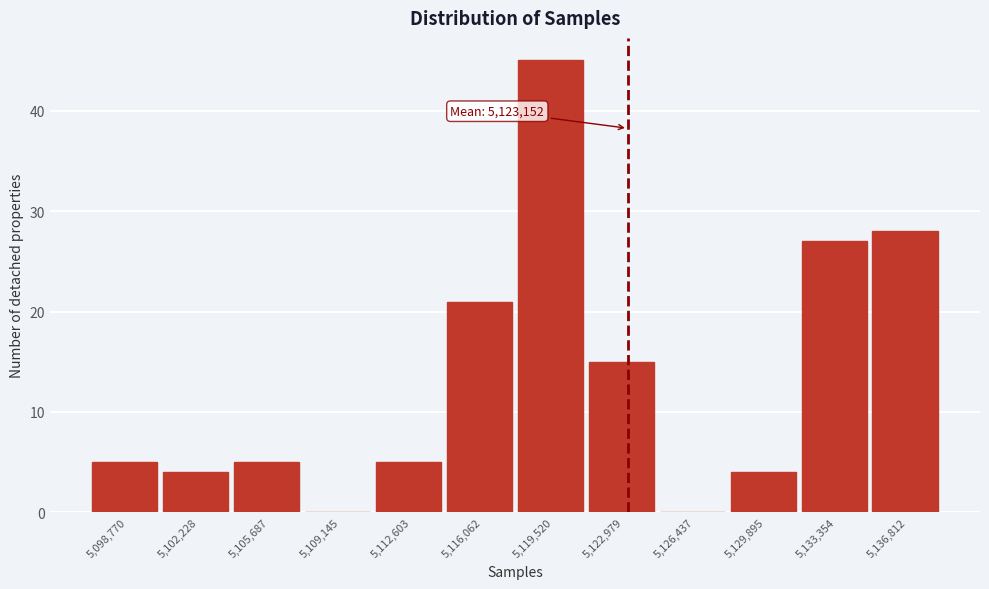

Which range on the x-axis has the tallest bar?

5118000 to 5121000